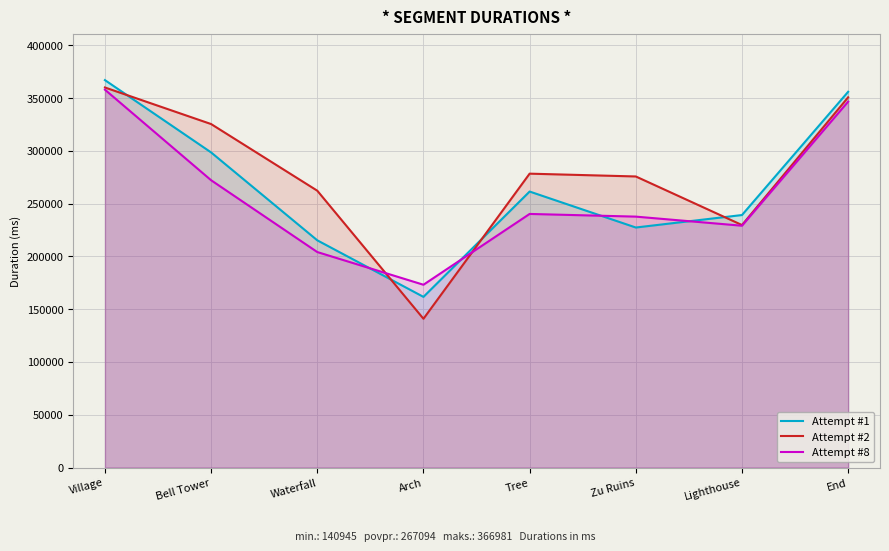

What is the difference between the Attempt #2 values at Bell Tower and Arch?

184417